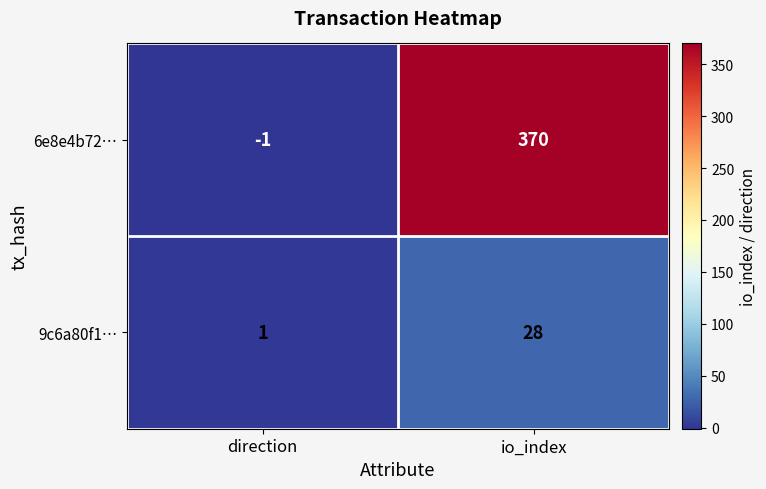

The value of 6e8e4b72… at direction is 0. True or false?

False